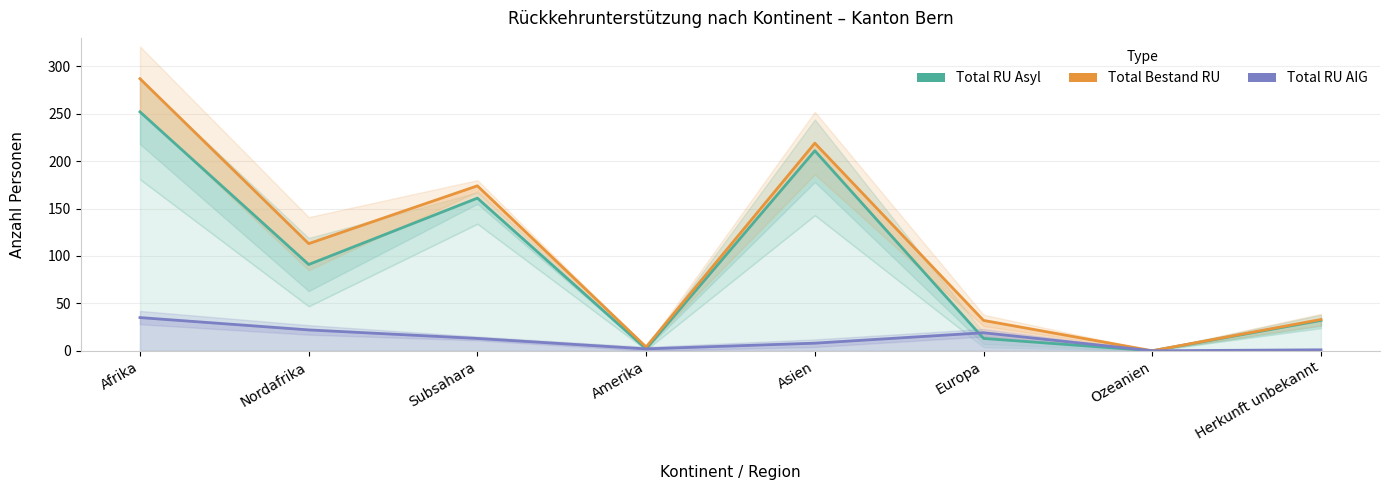

What position from the left is Asien?

5